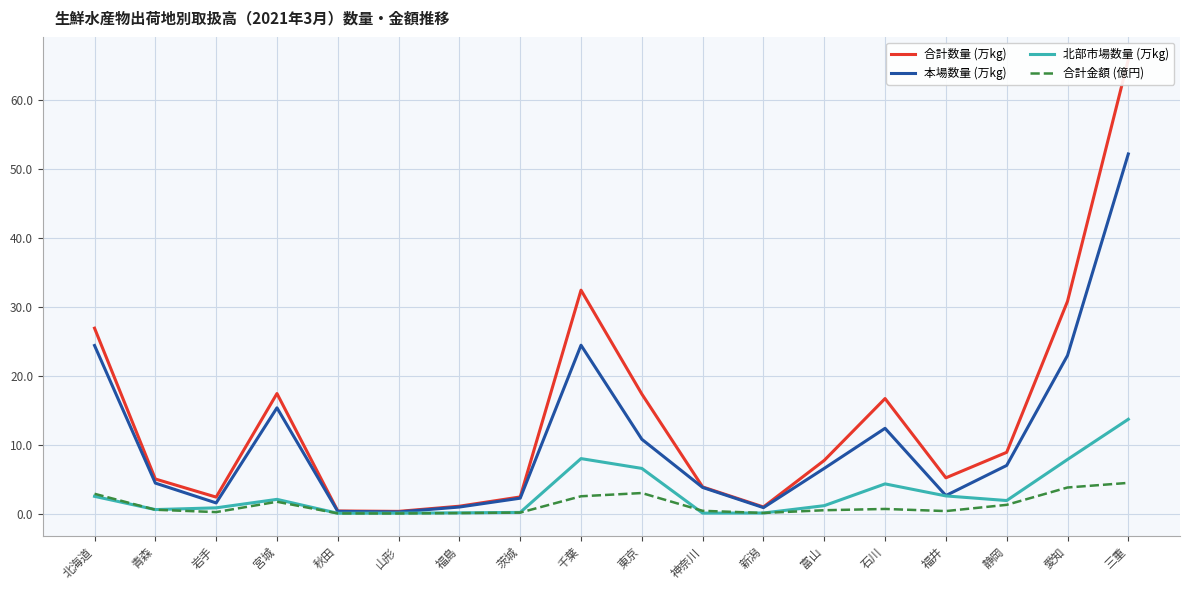

Reading right to left, list all the values displayed in this chart.

合計数量 (万kg): 65.9	30.8	8.9	5.2	16.7	7.7	1.0	3.9	17.4	32.4	2.4	1.1	0.3	0.4	17.4	2.4	5.0	26.9
本場数量 (万kg): 52.2	23.0	7.0	2.6	12.4	6.6	0.9	3.8	10.8	24.4	2.2	1.0	0.3	0.3	15.4	1.6	4.4	24.4
北部市場数量 (万kg): 13.7	7.9	1.9	2.6	4.3	1.2	0.1	0.1	6.6	8.0	0.2	0.1	0.1	0.1	2.1	0.8	0.6	2.5
合計金額 (億円): 4.5	3.8	1.3	0.4	0.7	0.5	0.1	0.4	3.0	2.5	0.2	0.1	0.0	0.0	1.7	0.2	0.6	2.9